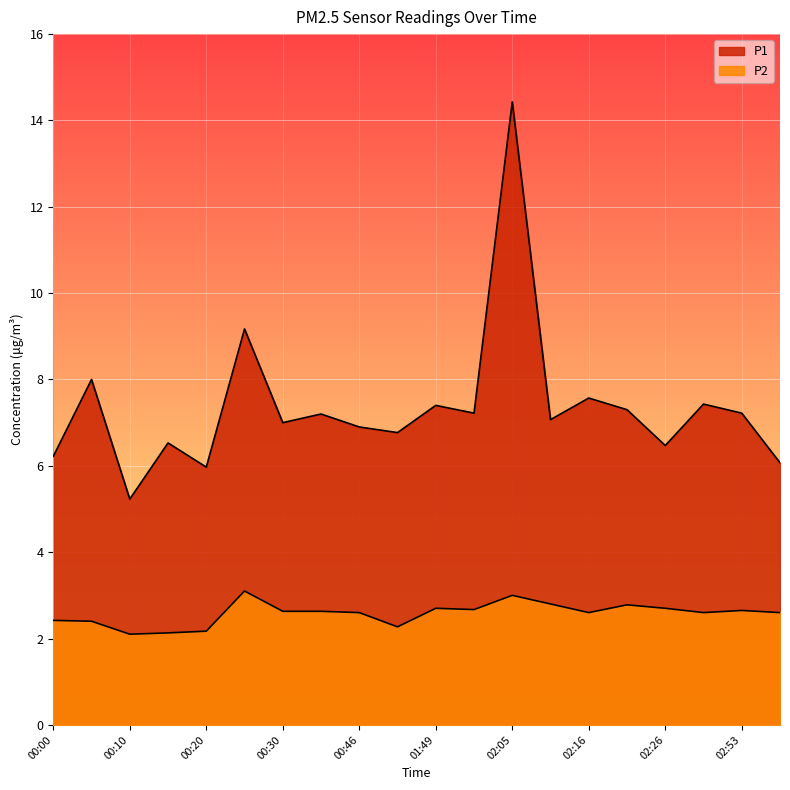

What is the label of the 9th point from the right?

02:00